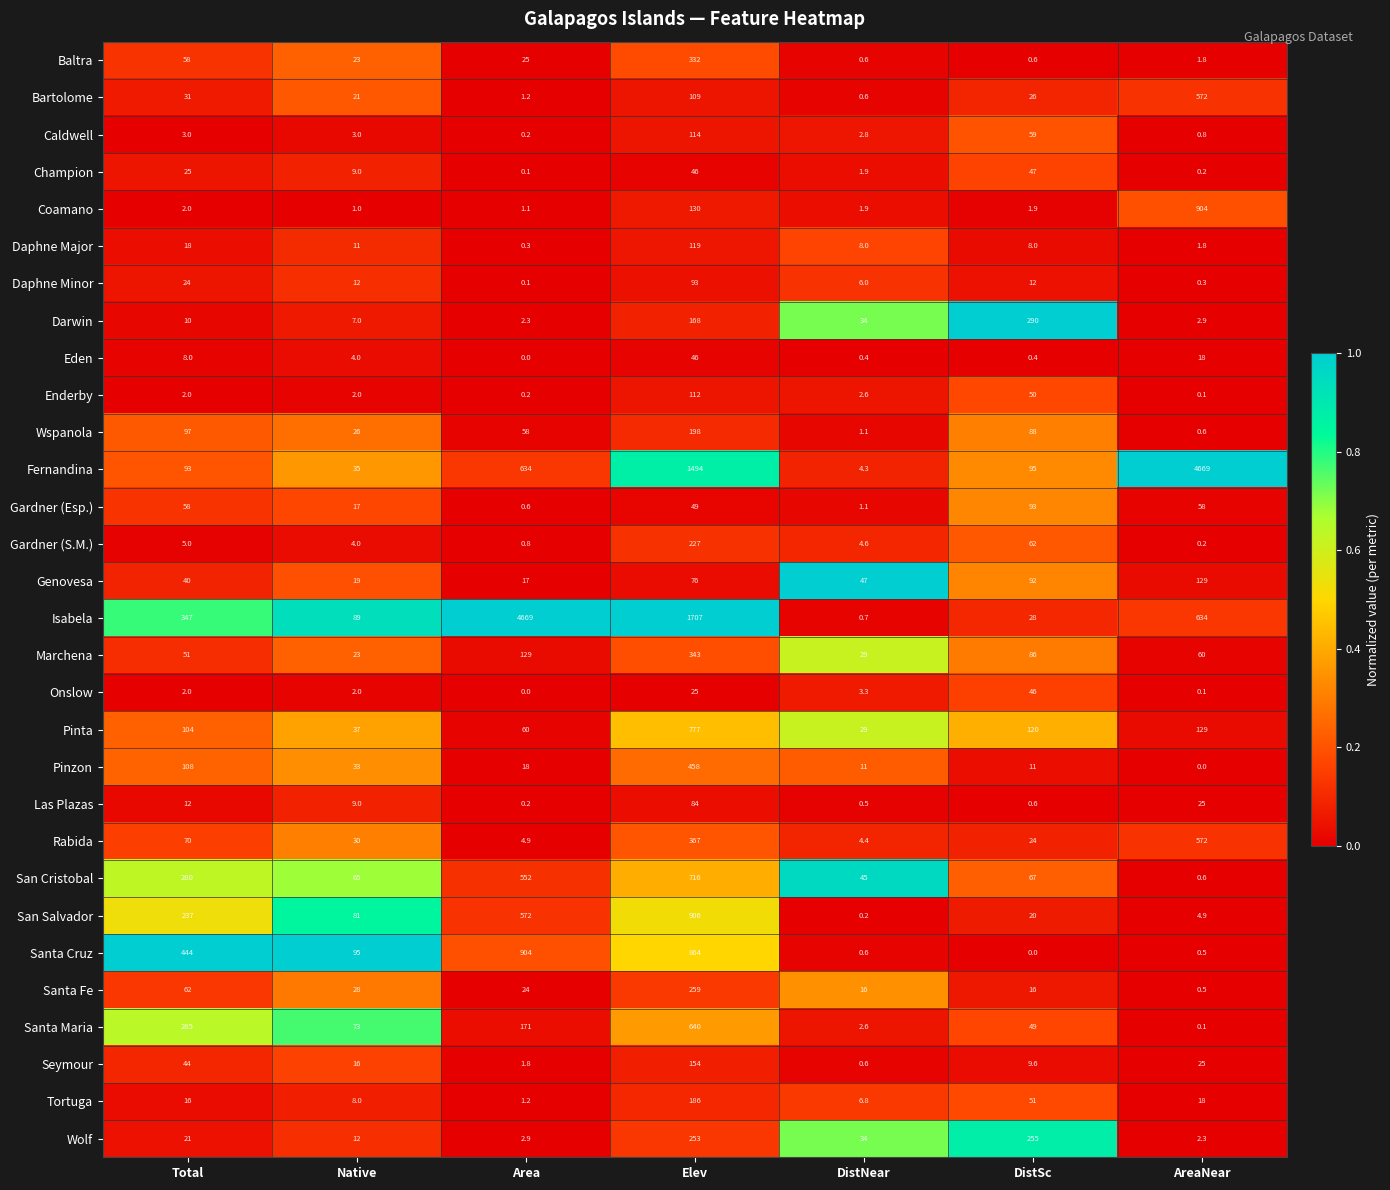

Which series has the largest total across all categories?

Isabela